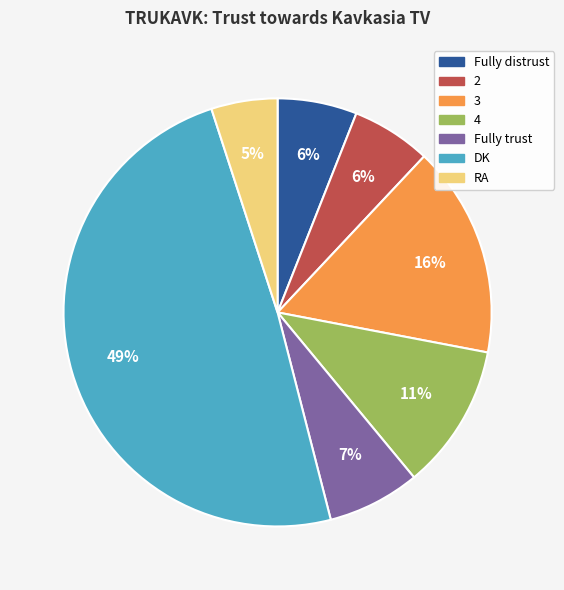

To the nearest percent, what is the average slice percentage?

14%